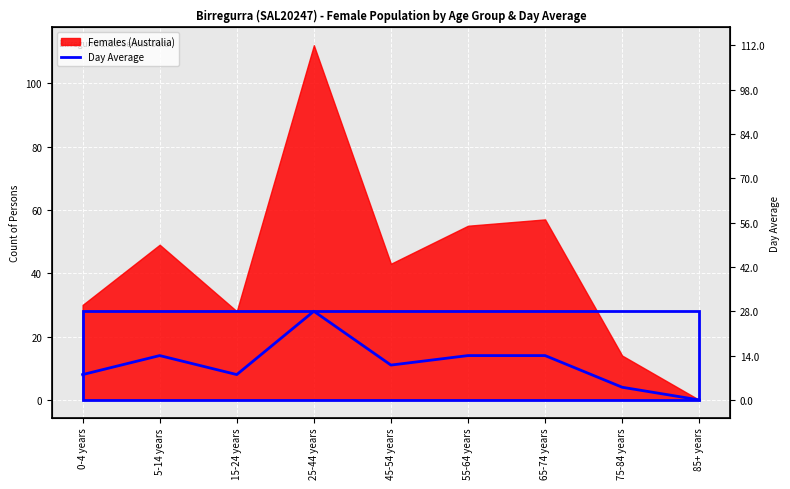

At which category does the data reach its first local peak?

5-14 years